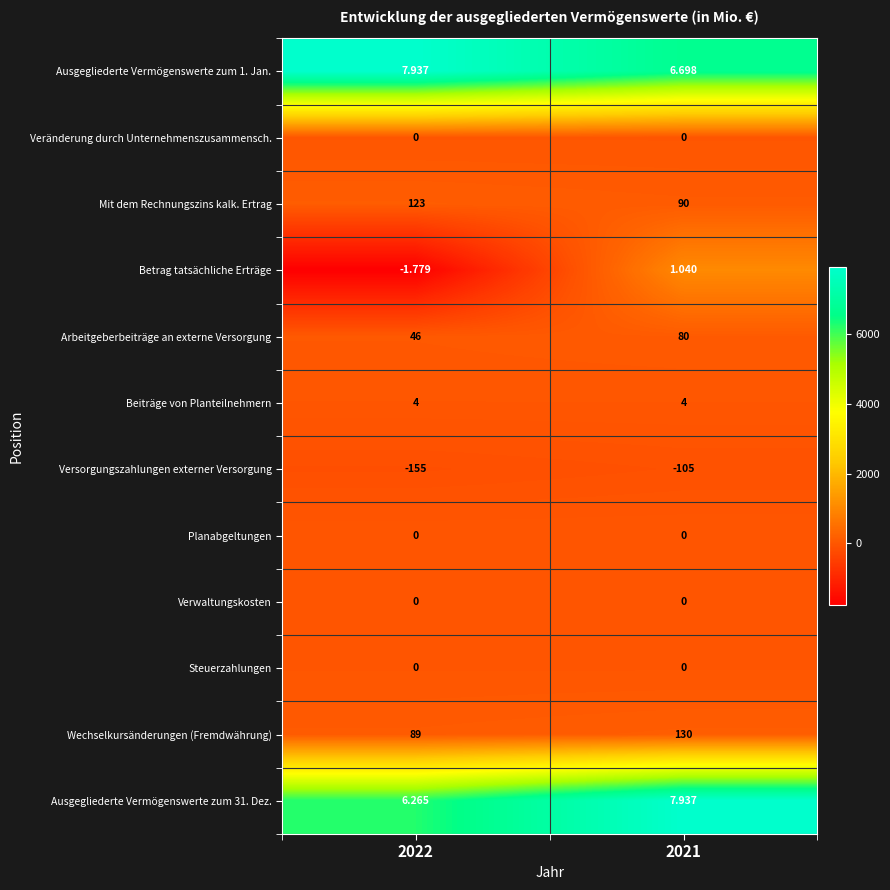

Is the value of Wechselkursänderungen (Fremdwährung) at 2021 greater than the value of Ausgegliederte Vermögenswerte zum 1. Jan. at 2021?

Yes